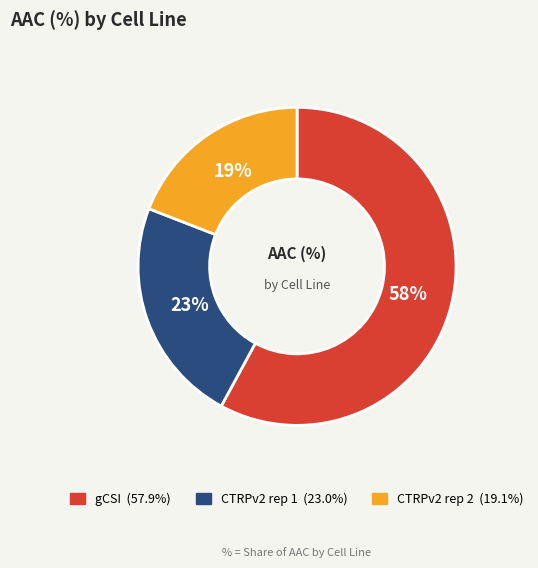

Does CTRPv2 rep 1 represent more than half of the total?

No